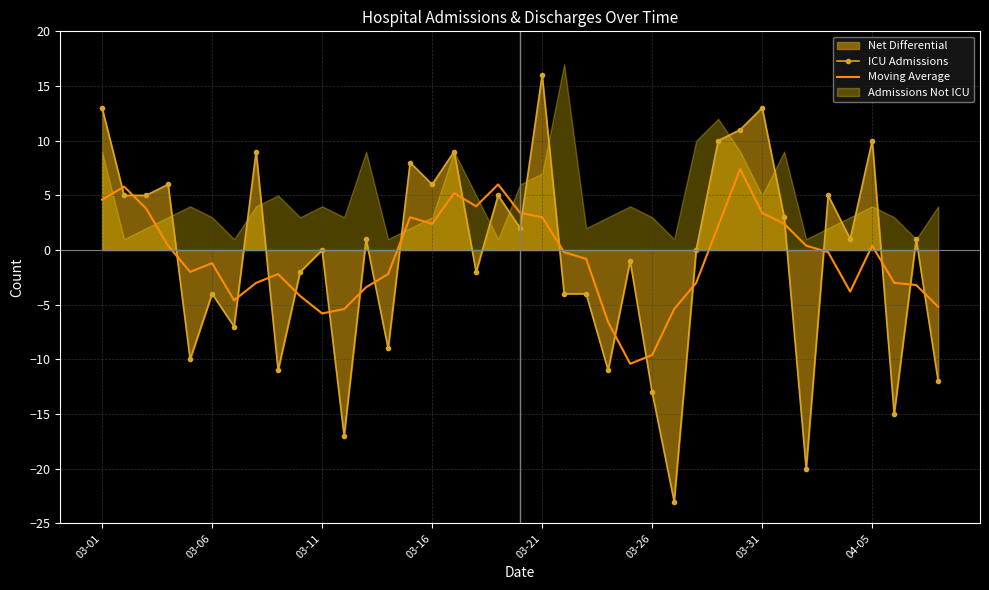

How many interior local peaks does the ICU Admissions series have?

14